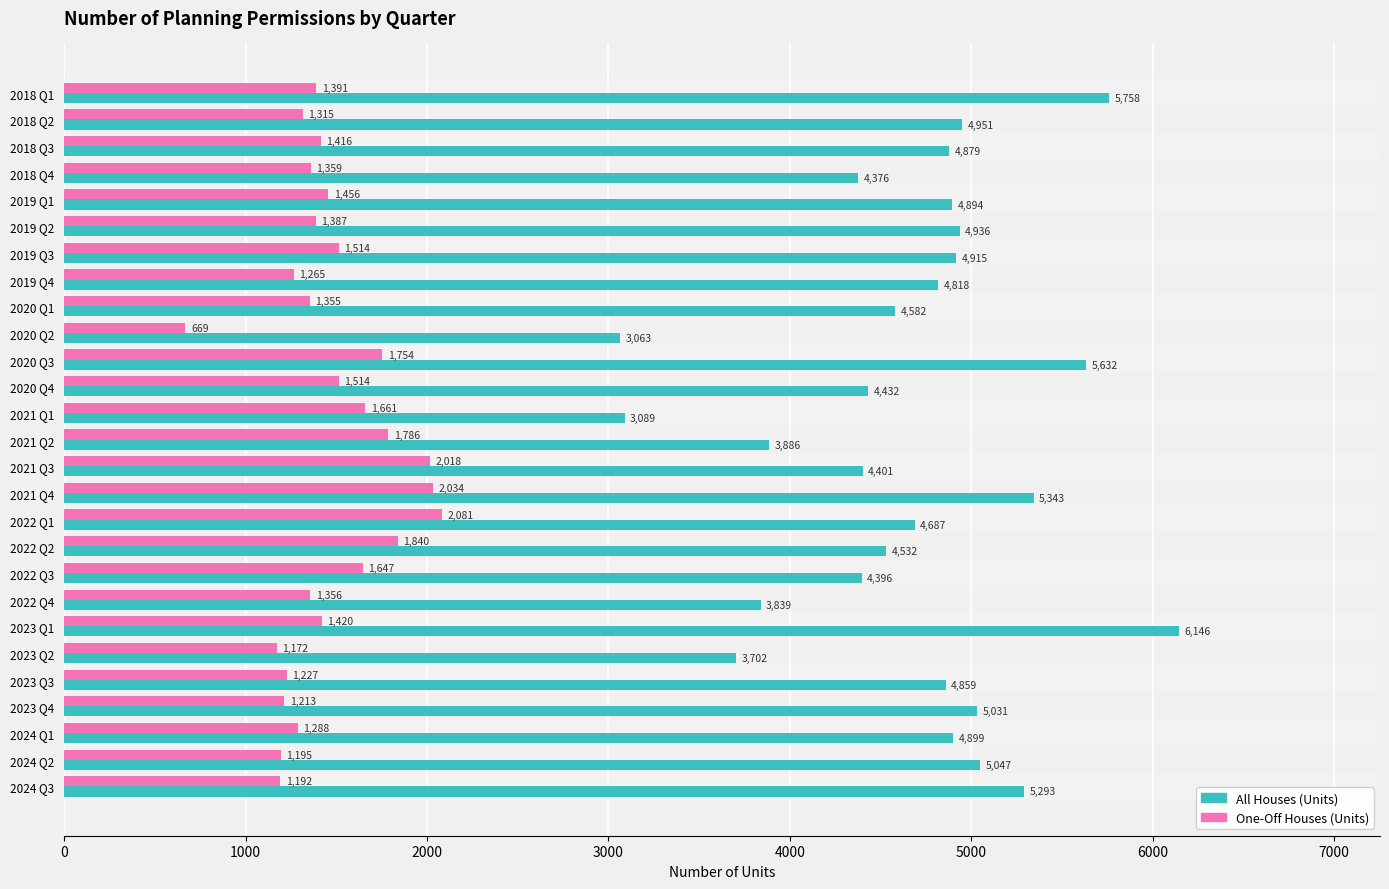

List the series in order of their peak value, lowest first.

One-Off Houses (Units), All Houses (Units)